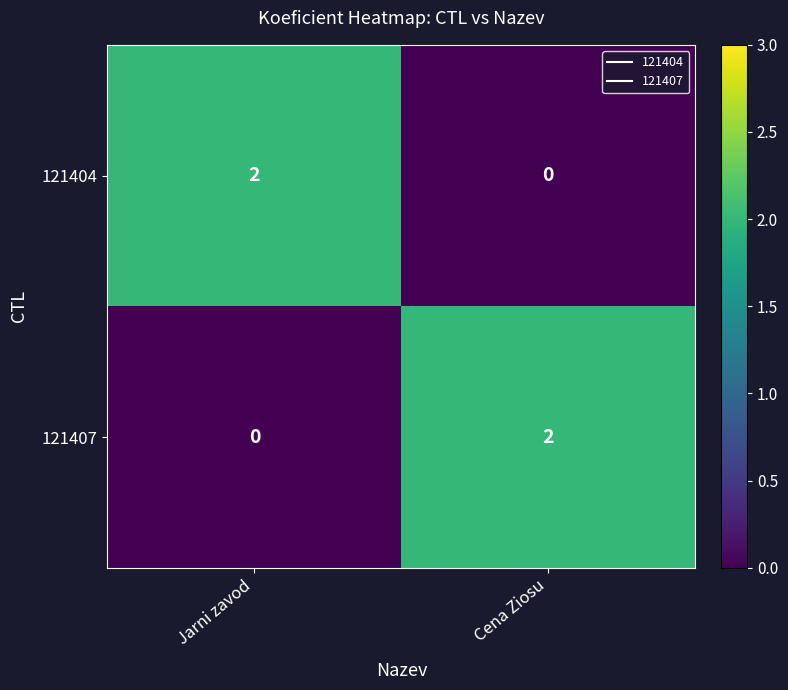

Rank the series at Jarni zavod from highest to lowest value.

121404, 121407